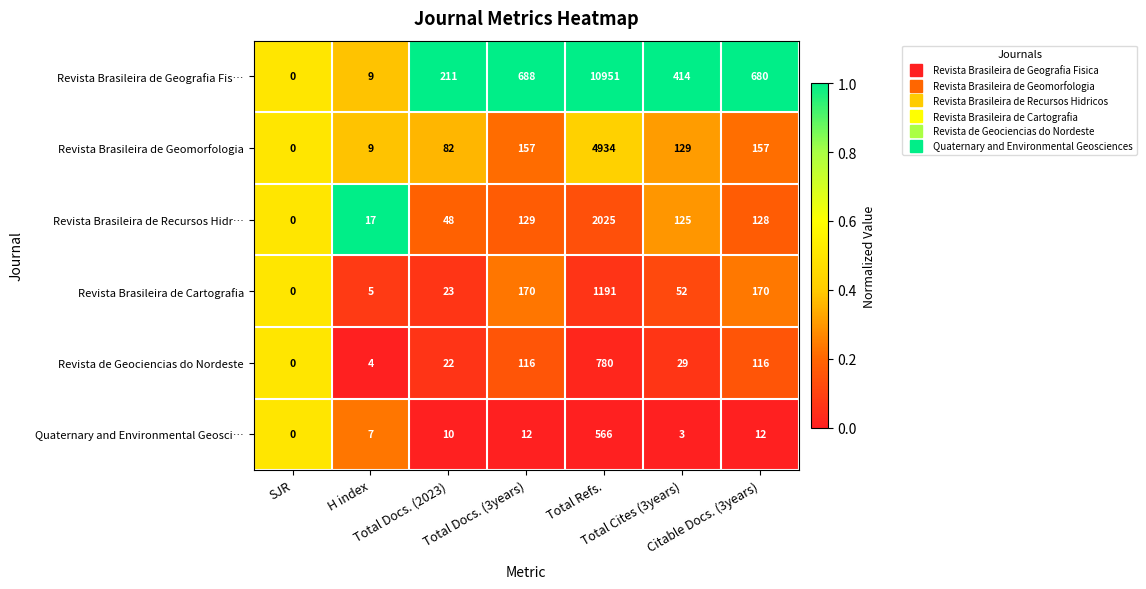

Which series changed the most between SJR and Total Docs. (2023)?

Revista Brasileira de Geografia Fis…